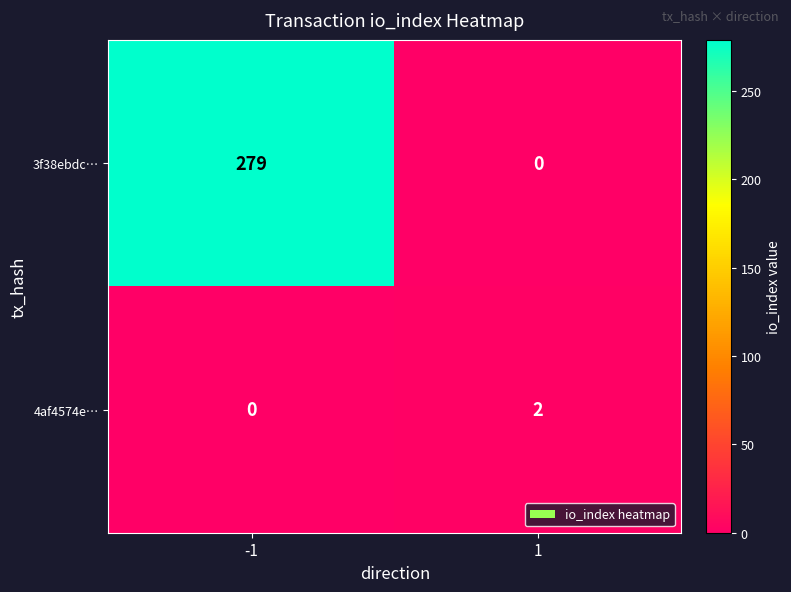

At how many categories does at least one series exceed 61?

1